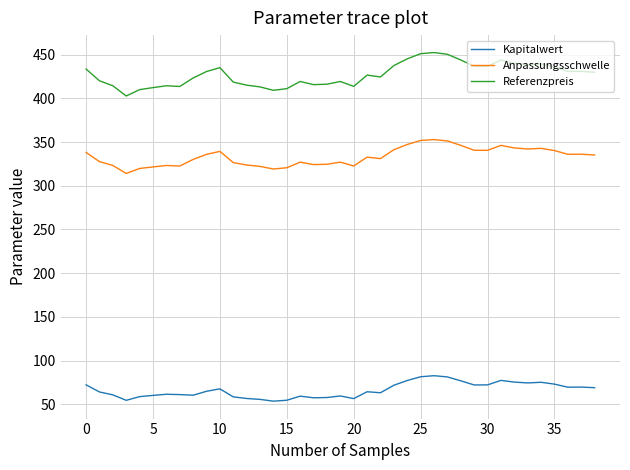

True or false: Referenzpreis has more than 2 points higher than both neighbors.

True